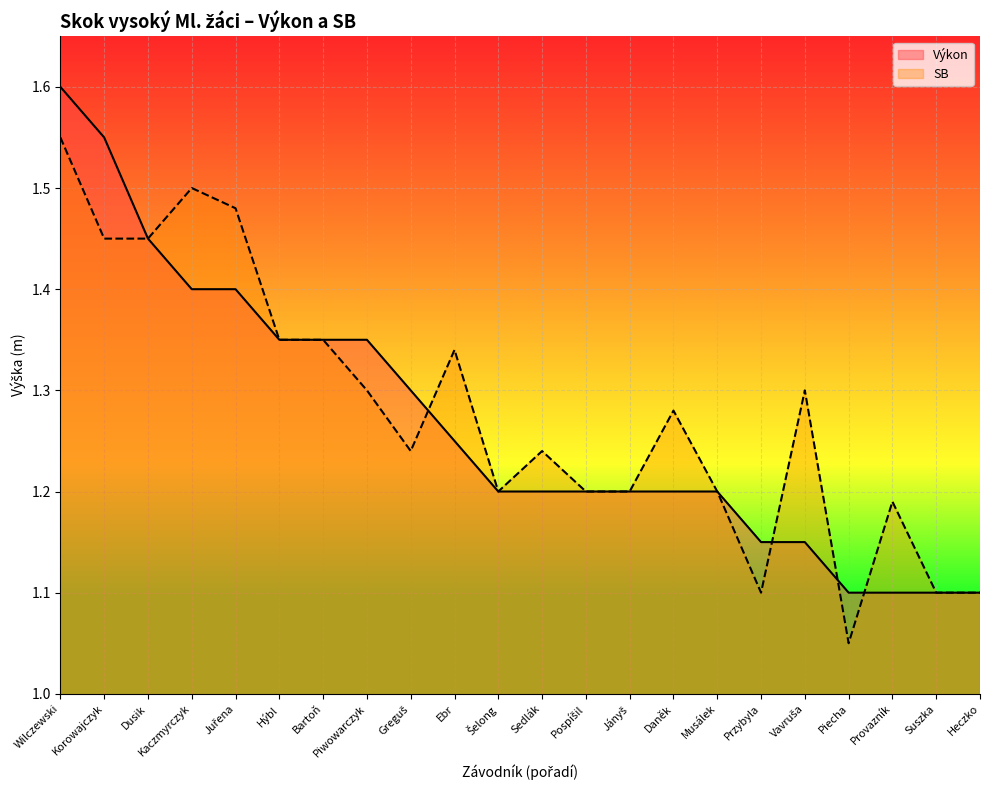

What position from the right is Hýbl?

17